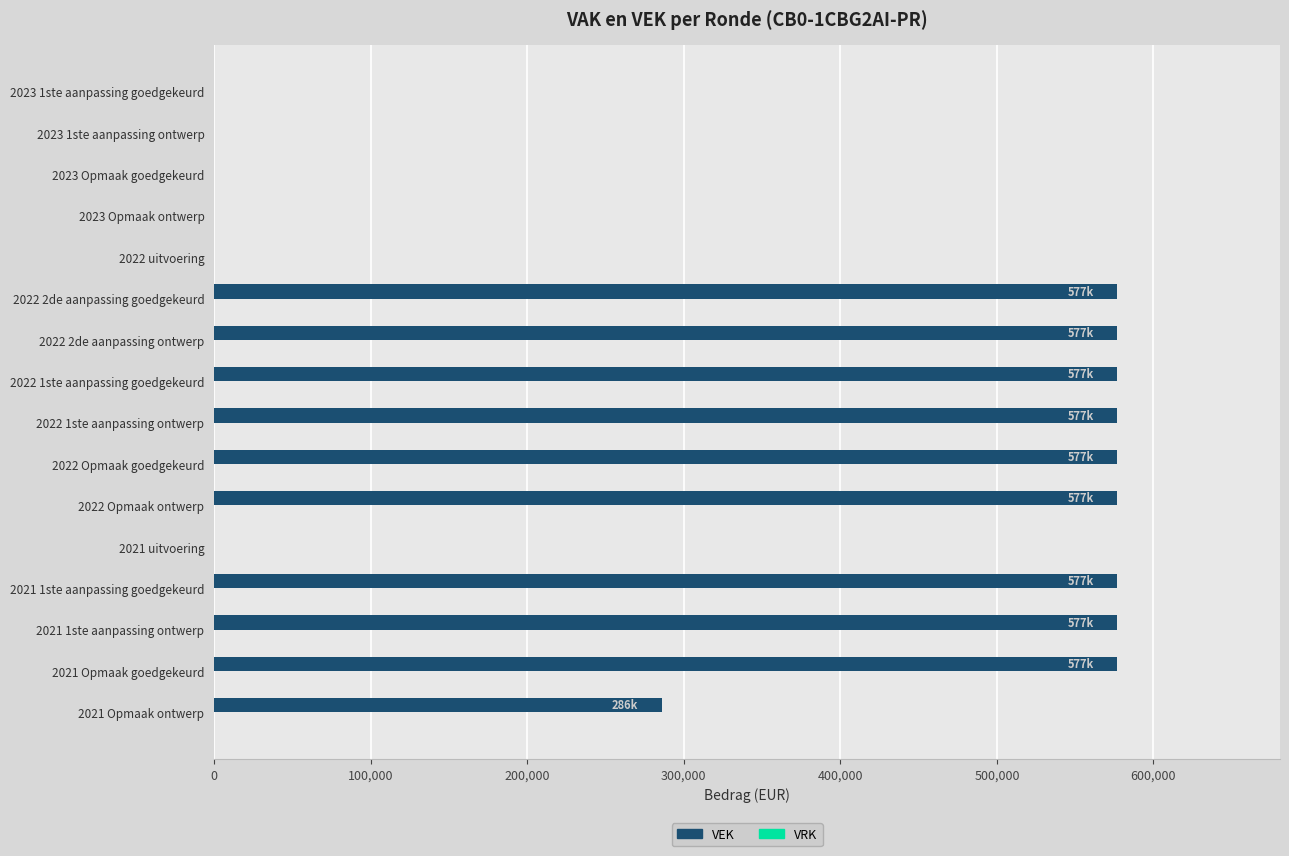

Is it true that the value at 2023 1ste aanpassing ontwerp is 0?

True